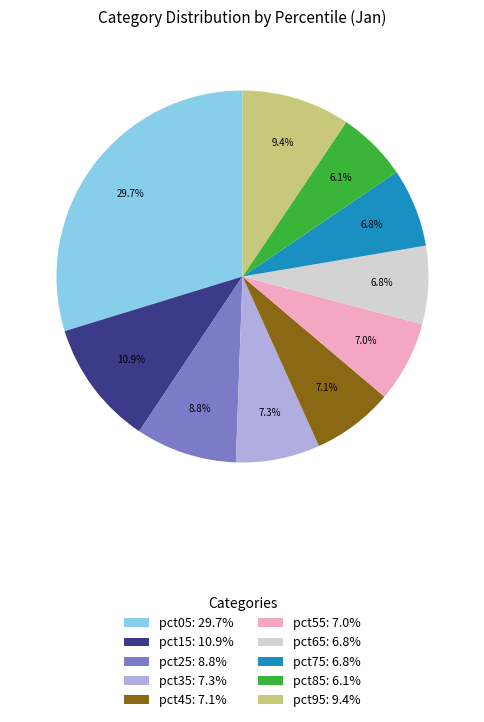

To the nearest percent, what portion does pct15 represent?

11%